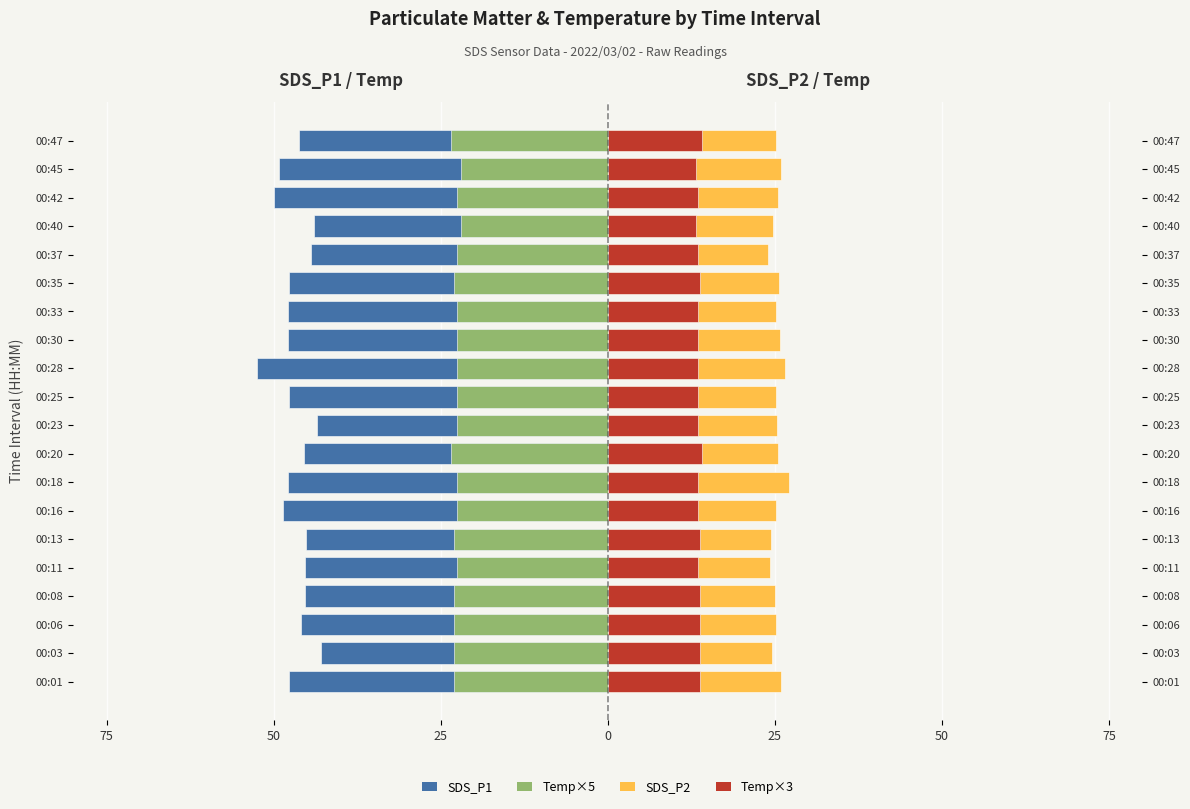

At which category does the chart reach its minimum across all series?

00:28